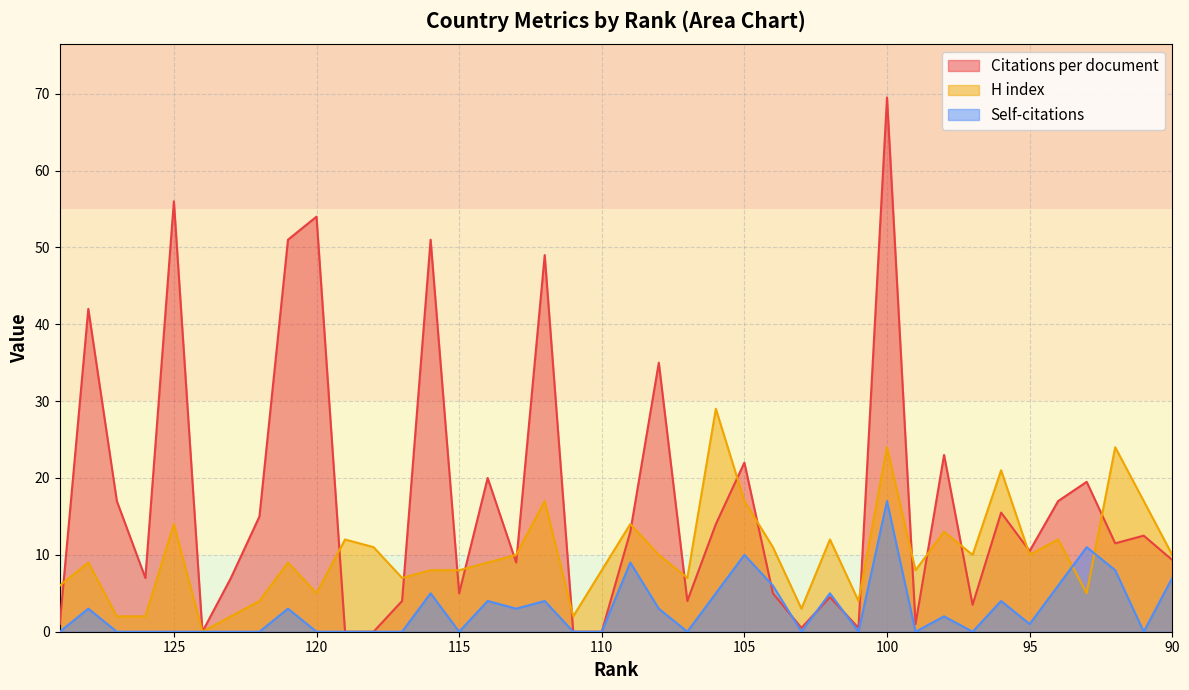

What is the maximum value for Self-citations?

17.0